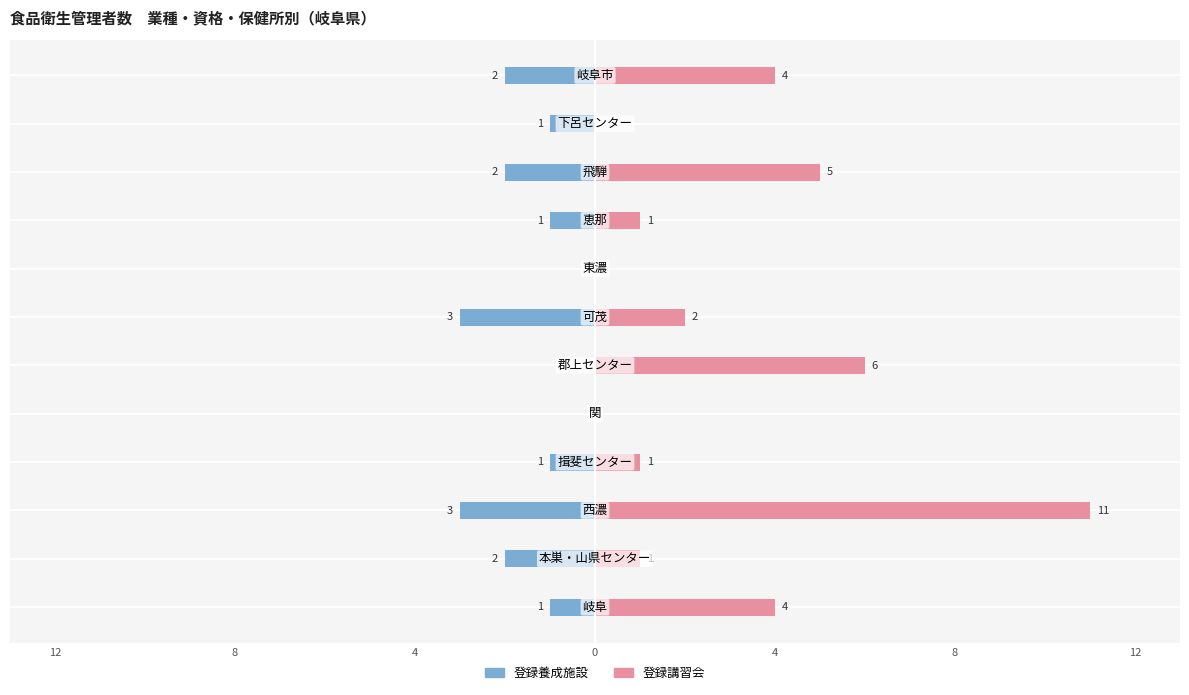

How many bars are there in each group?

2